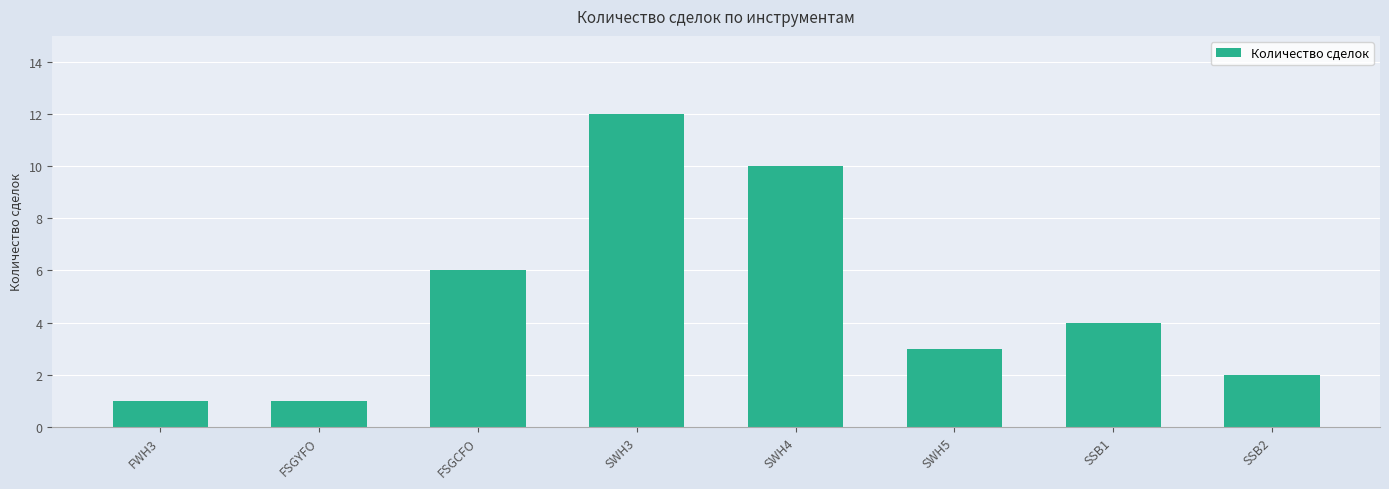

Reading left to right, transcribe all the data shown in this chart.

1	1	6	12	10	3	4	2